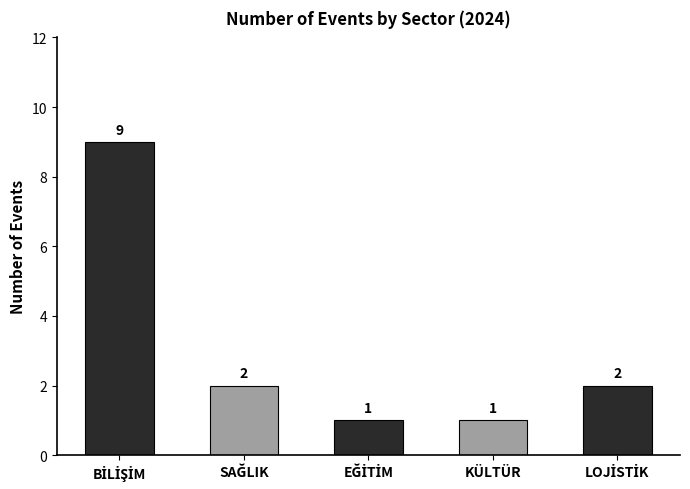

What is the sum of all values?

15